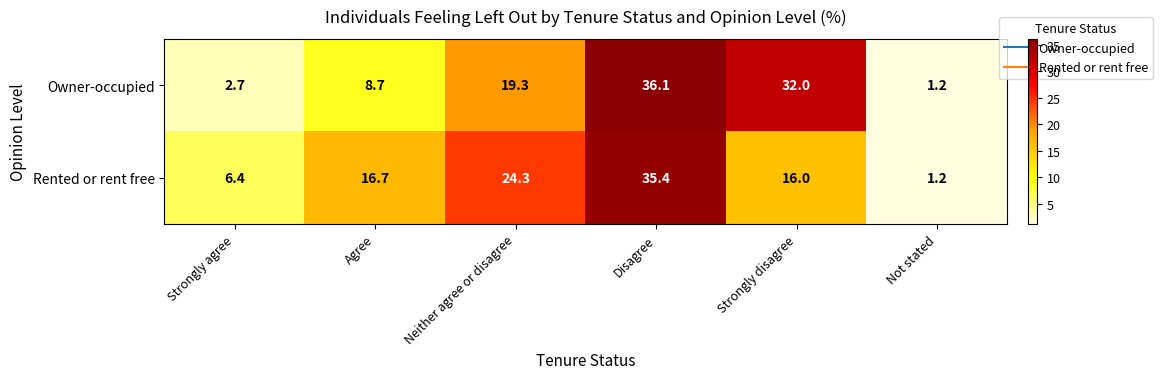

List the series in order of their peak value, lowest first.

Rented or rent free, Owner-occupied